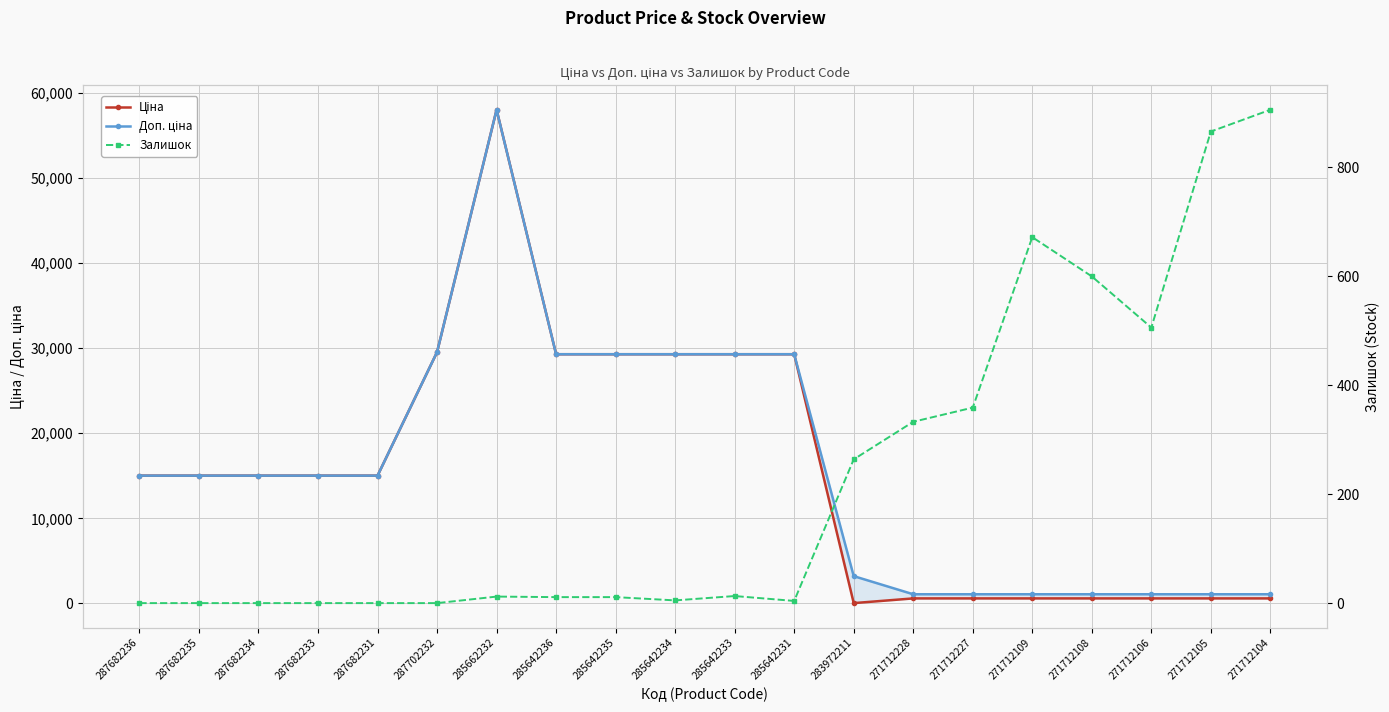

True or false: Ціна has more than 0 interior local peaks.

True